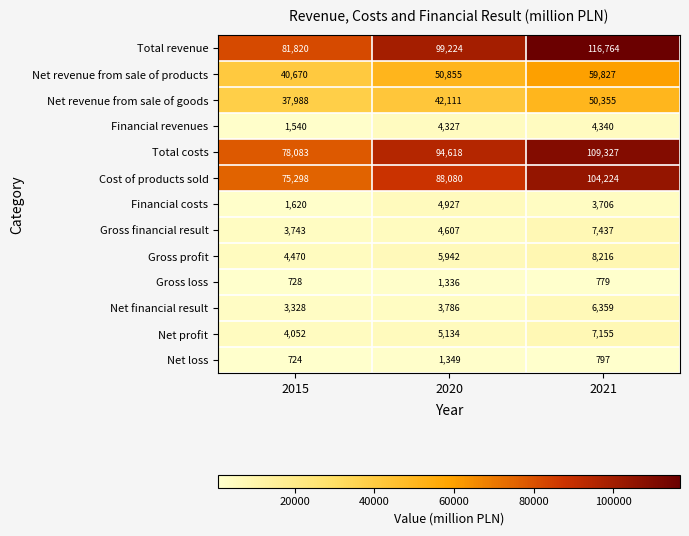

The value of Gross loss at 2021 is 1136. True or false?

False